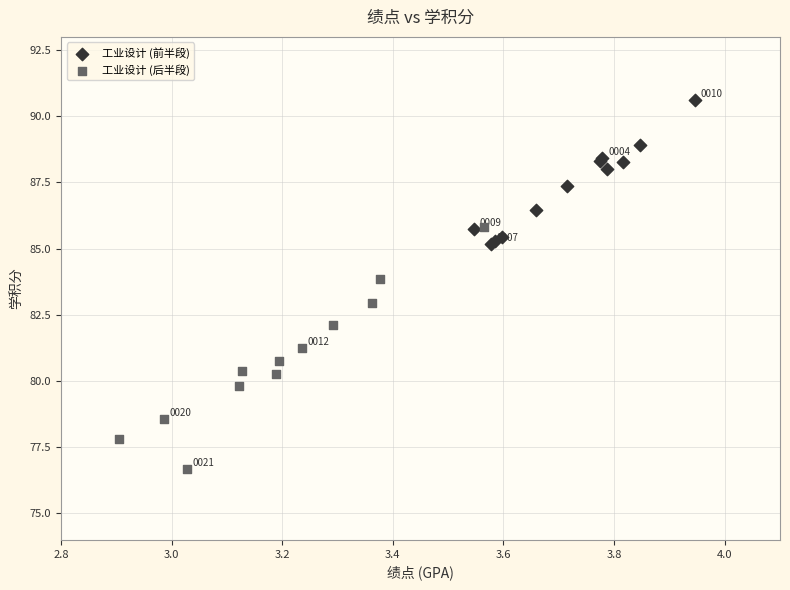

Which series has the largest Y range (max minus min)?

工业设计 (后半段)